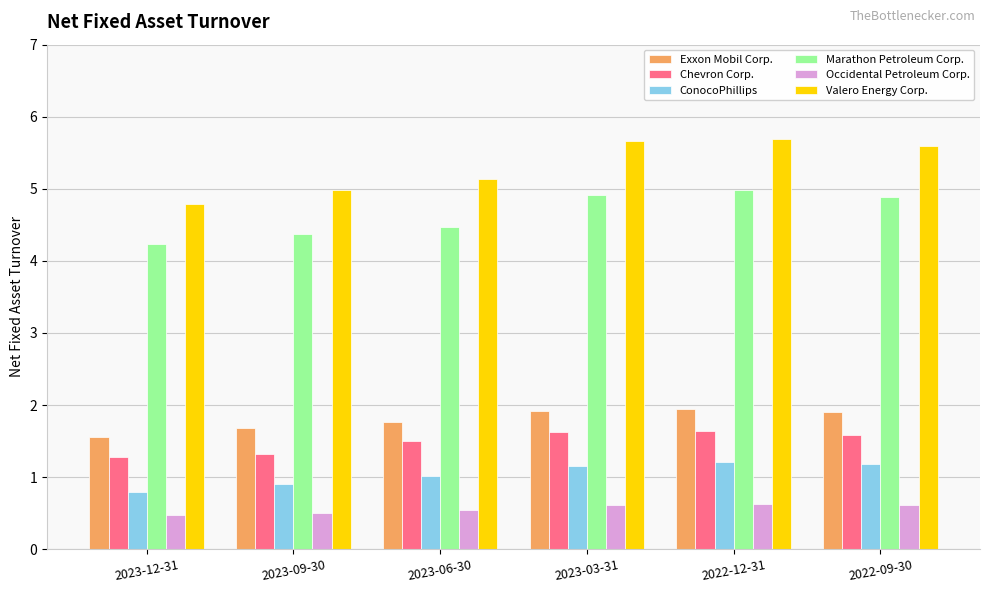

The value of Occidental Petroleum Corp. at 2022-09-30 is 0.3. True or false?

False